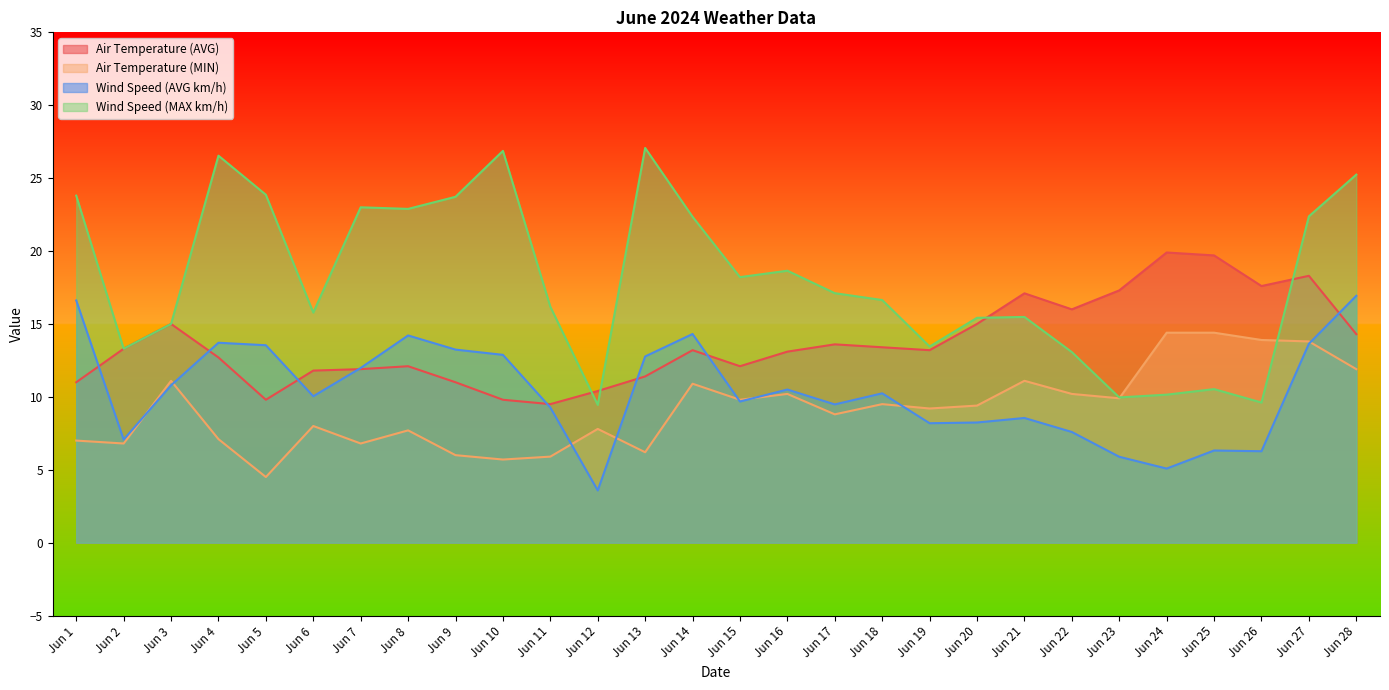

Which series has the largest range (max minus min)?

Wind Speed (MAX km/h)